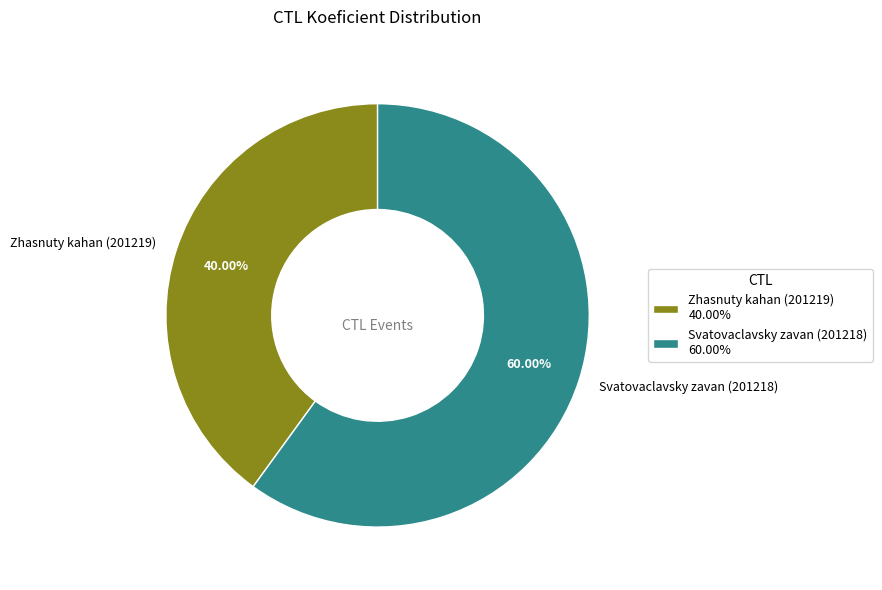

Which has a higher value, Svatovaclavsky zavan (201218) or Zhasnuty kahan (201219)?

Svatovaclavsky zavan (201218)